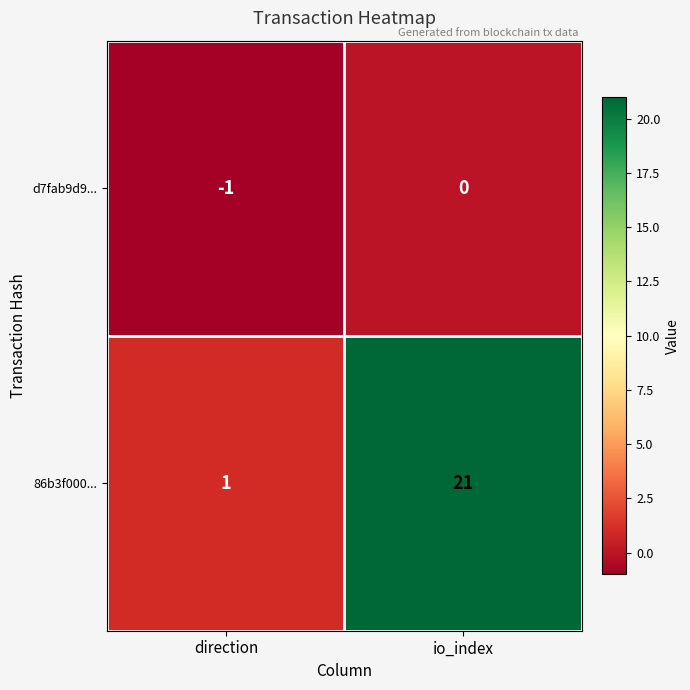

Rank the series by their maximum value, from highest to lowest.

86b3f000..., d7fab9d9...